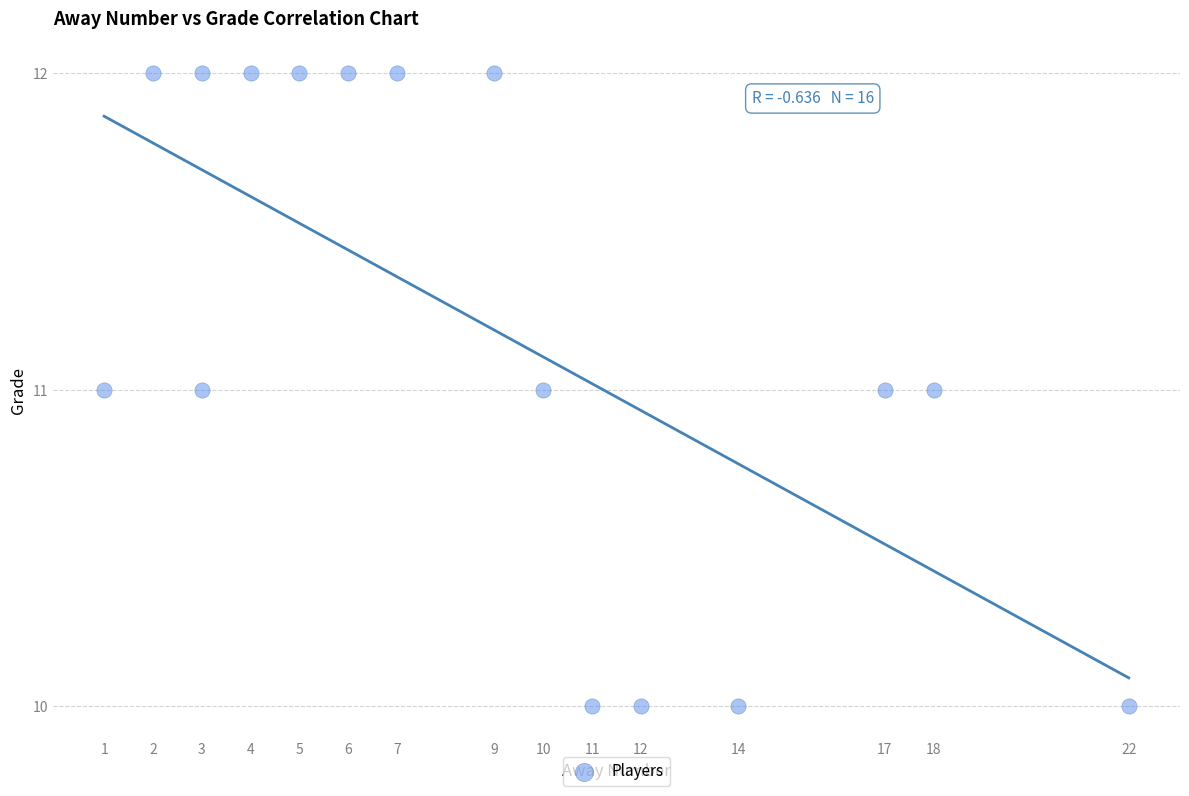

What is the range of X values (max minus min)?

21